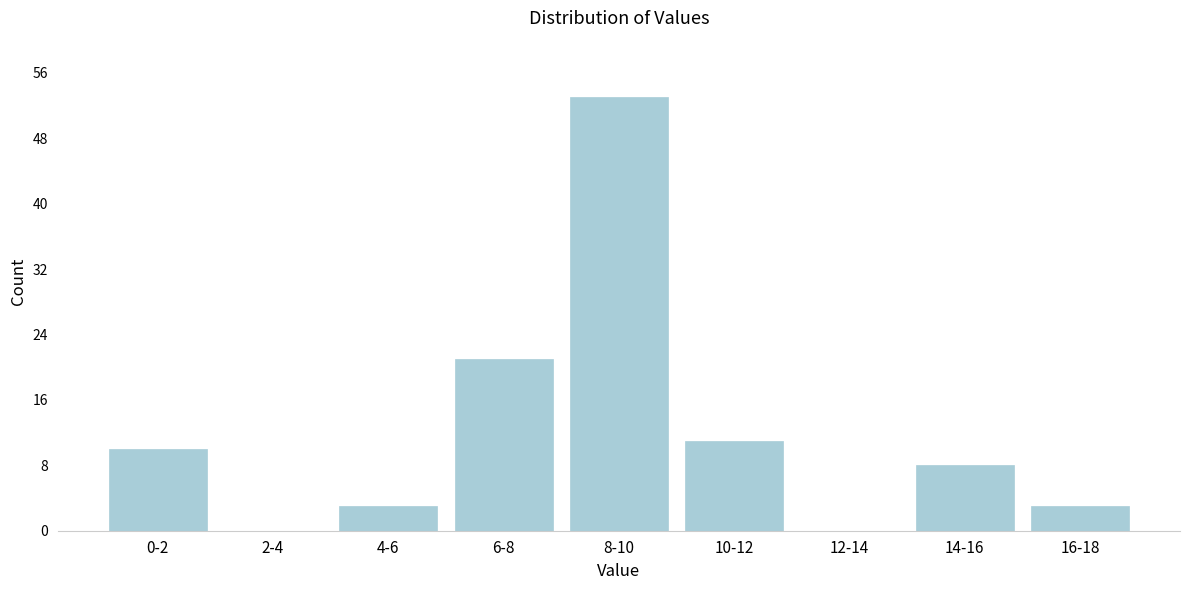

Reading left to right, what are all the values shown in this chart?

0-2=10	2-4=0	4-6=3	6-8=21	8-10=53	10-12=11	12-14=0	14-16=8	16-18=3